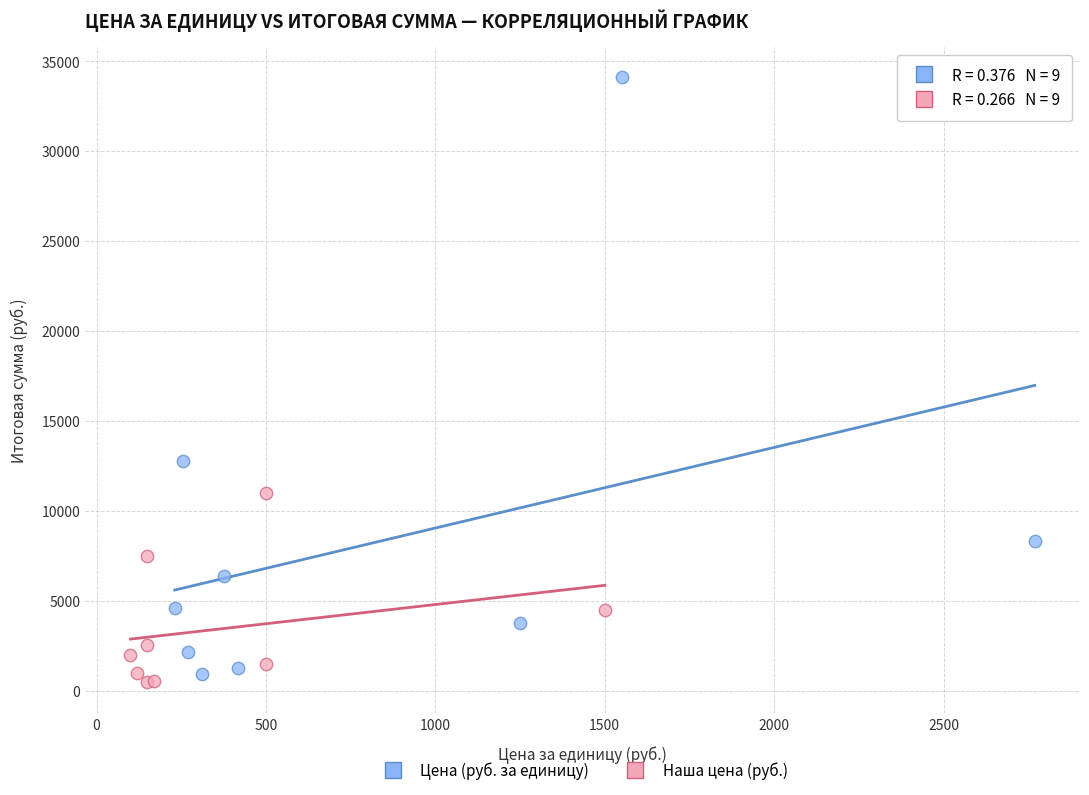

Which series reaches the maximum Y coordinate?

Цена (руб. за единицу)